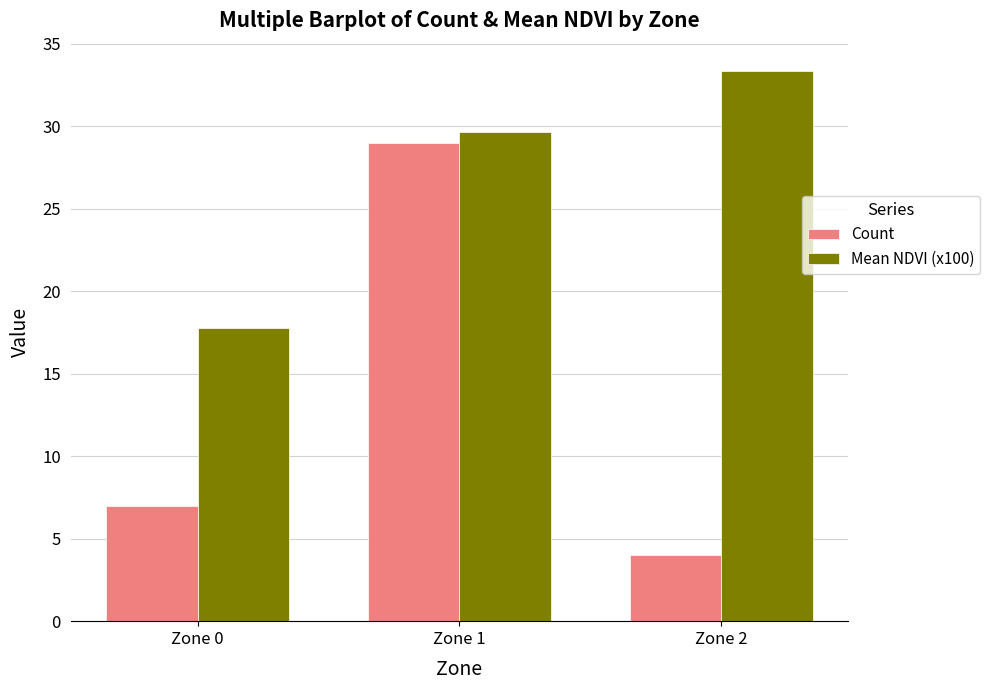

What is the difference between the Mean NDVI (x100) values at Zone 0 and Zone 1?

11.9